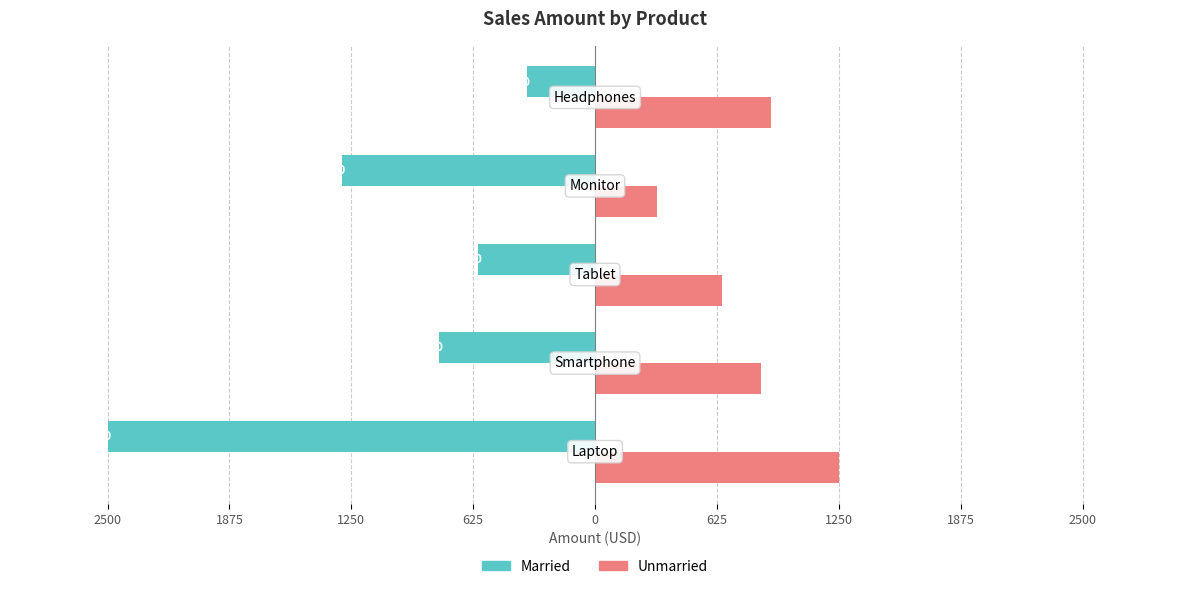

What are all the series names shown in the legend?

Married, Unmarried